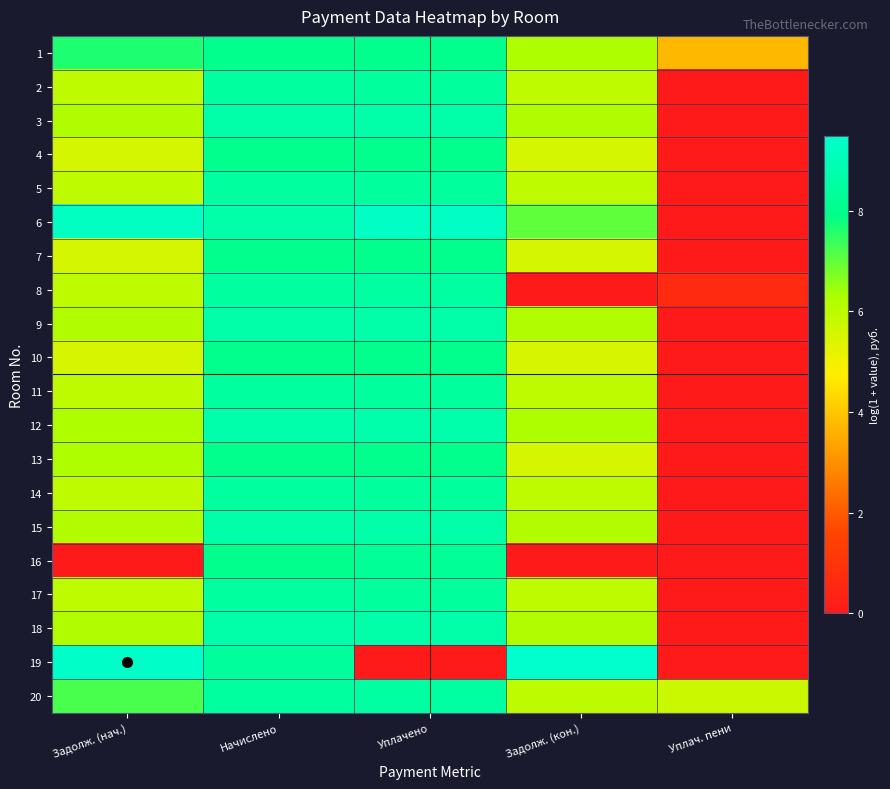

At which category is the sum across all series the highest?

Начислено